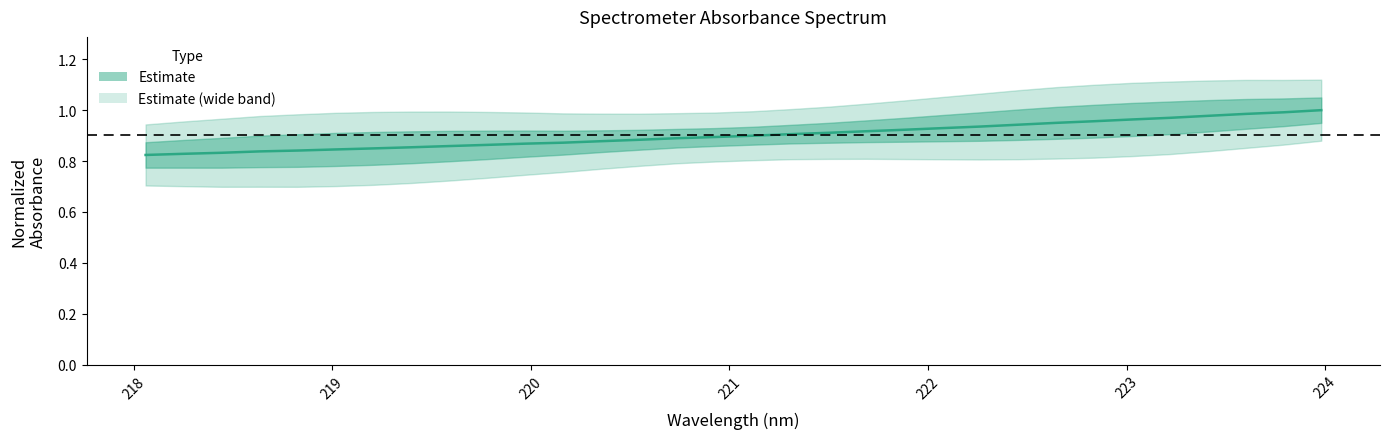

True or false: there are more than 2 points higher than both neighbors.

False